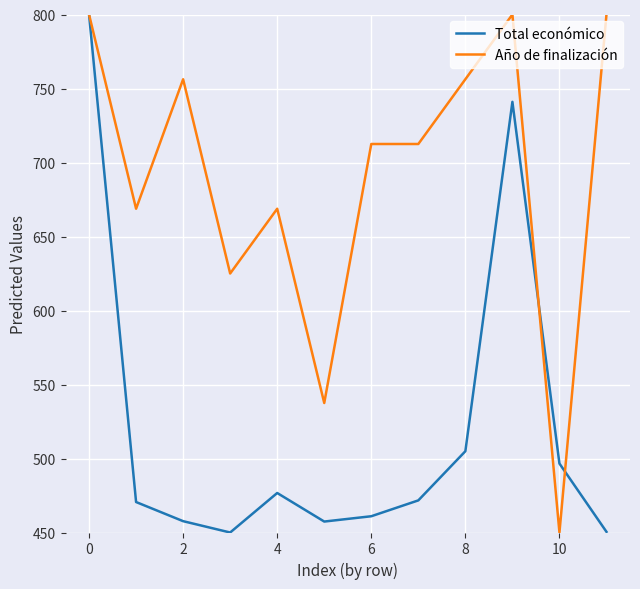

Which series has the largest total across all categories?

Año de finalización